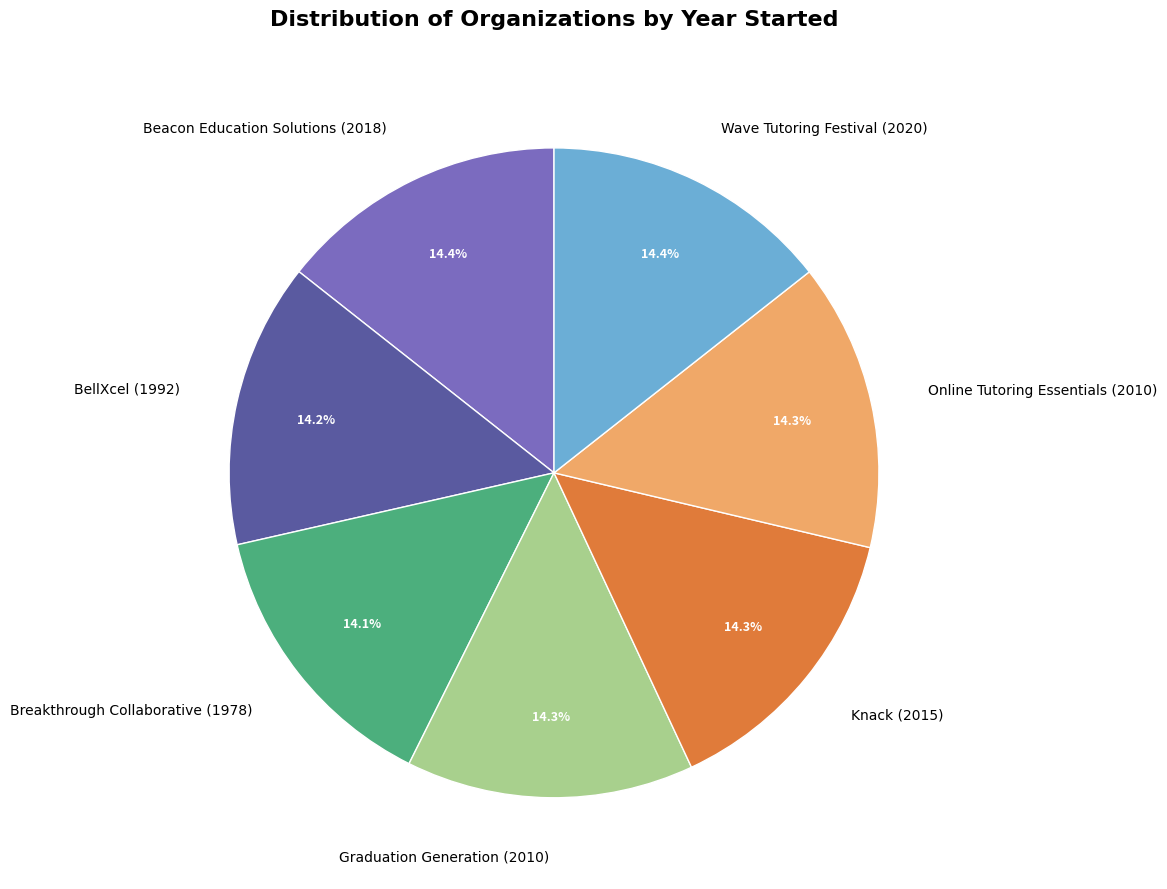

Approximately how many times larger is the value at Breakthrough Collaborative (1978) compared to Knack (2015)?

1.0